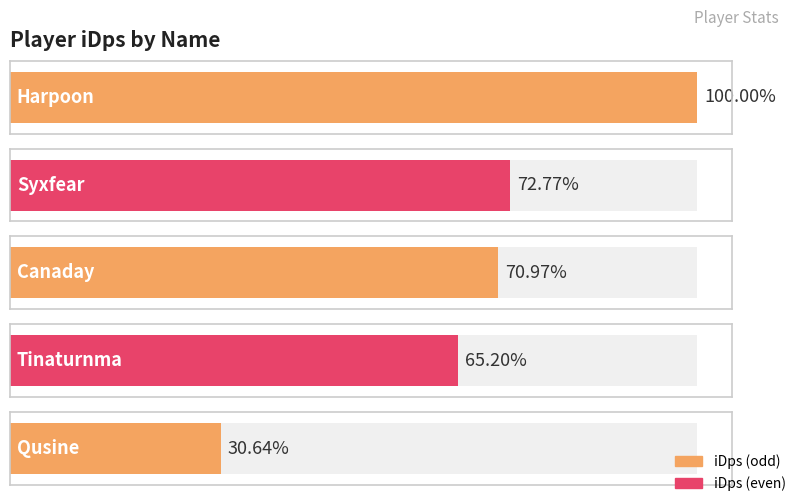

What is the label of the 4th bar from the left?

Tinaturnma